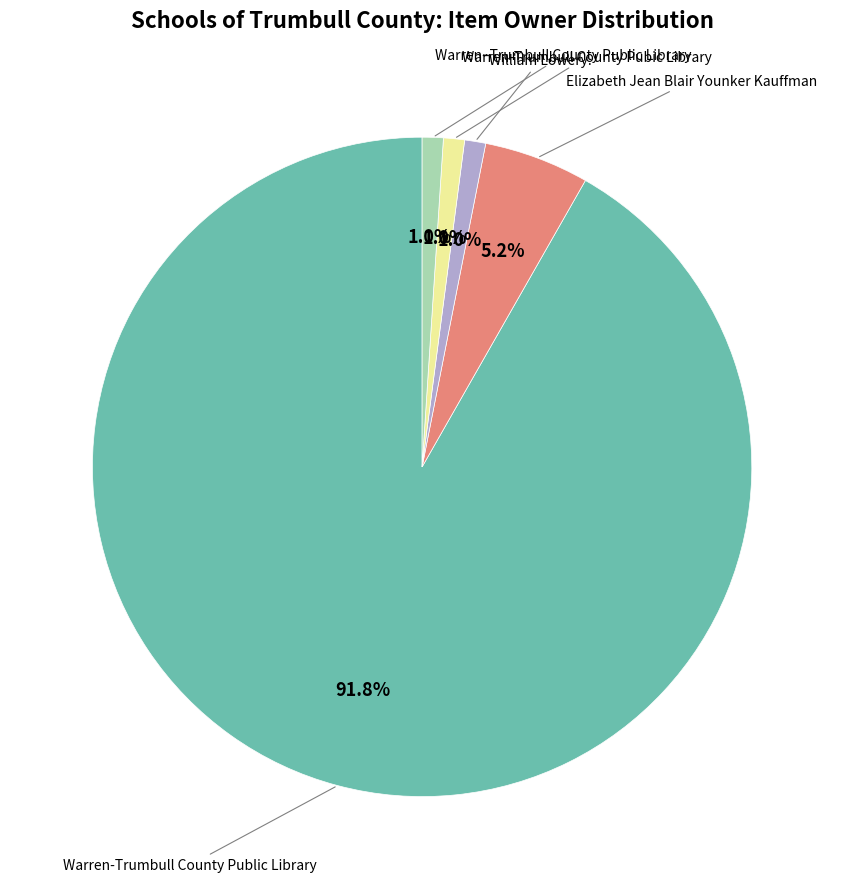

True or false: Warren-Trumbull County Pubic Library accounts for 11% of the total.

False